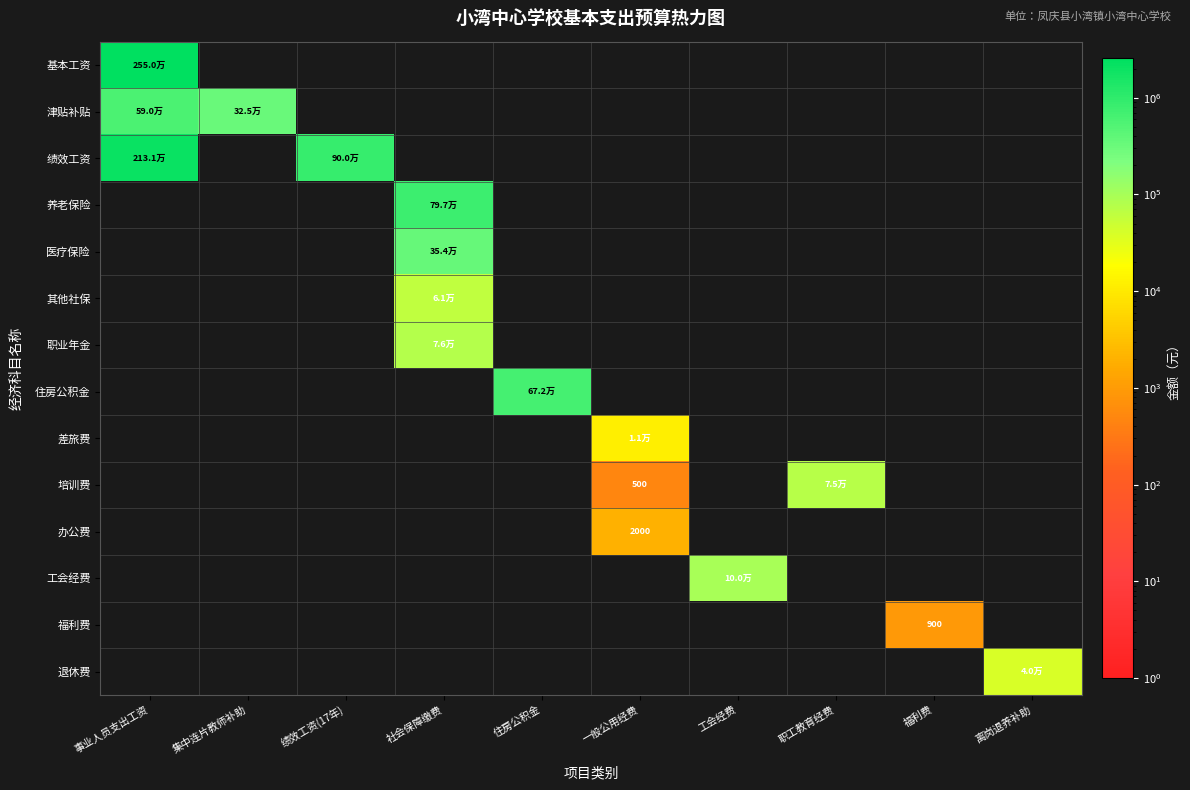

What is the smallest value displayed?

500.0